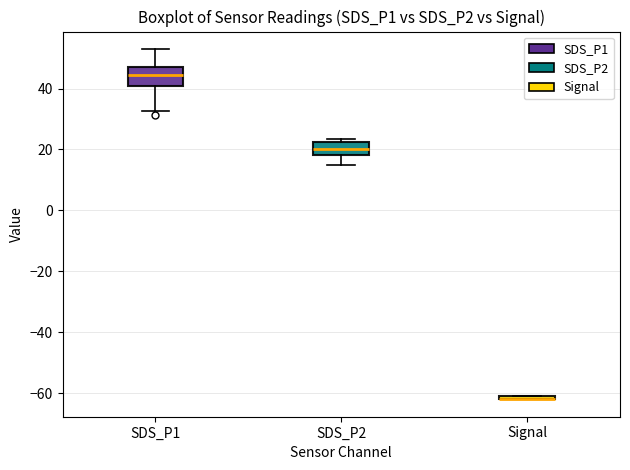

Where is the lower edge of the box for Signal on the y-axis? The values are not printed on the chart, so give them approximately, as read against the axis.

-62